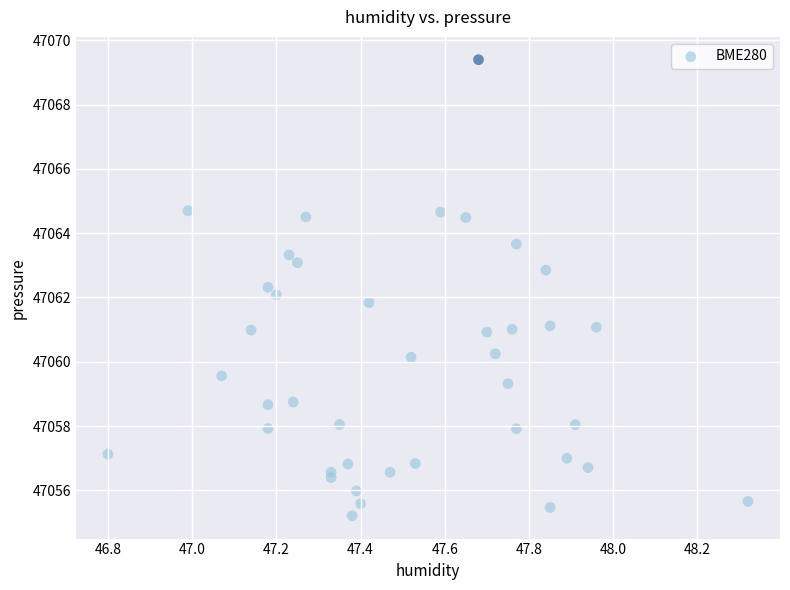

What is the range of Y values (max minus min)?

14.2